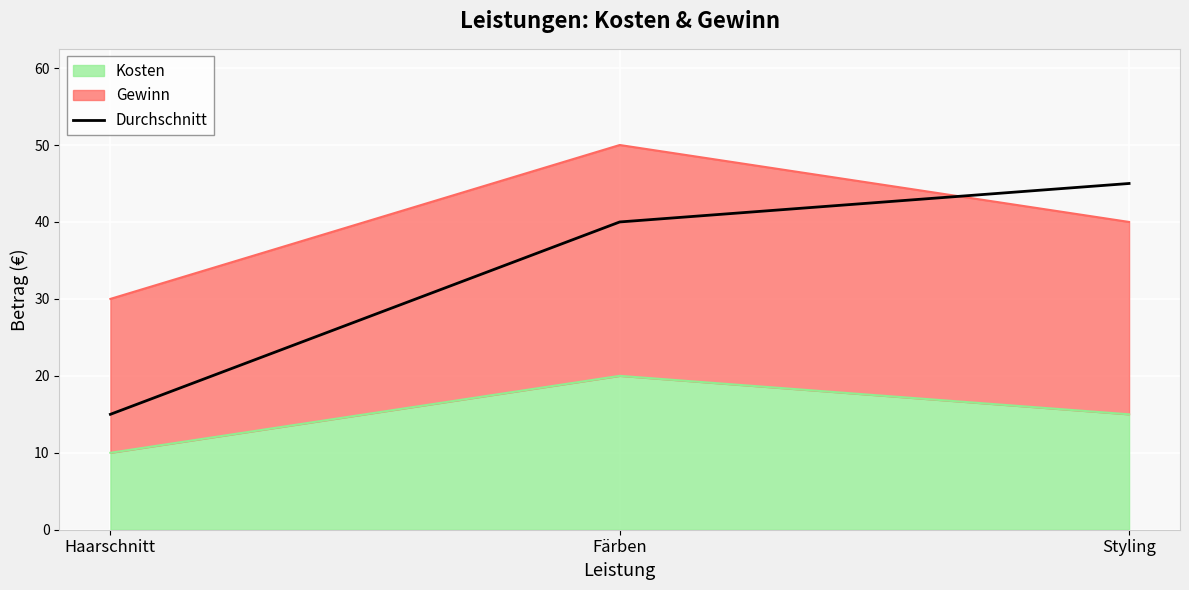

What is the label of the 1st point from the left?

Haarschnitt